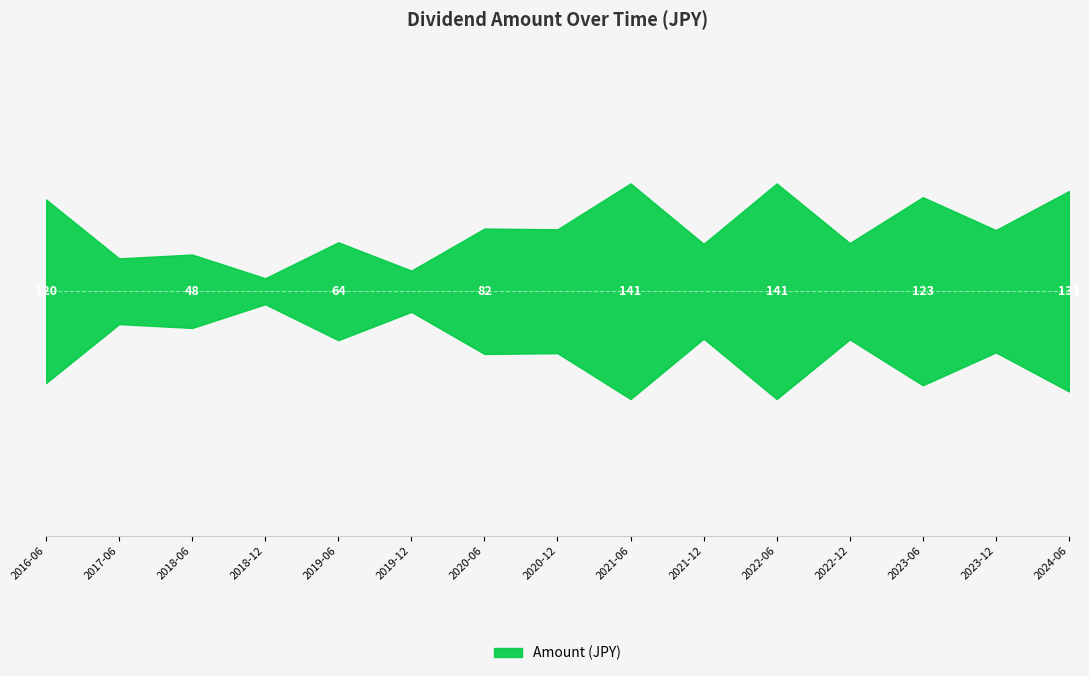

Between 2018-06-29 and 2022-12-01, which is larger?

2022-12-01